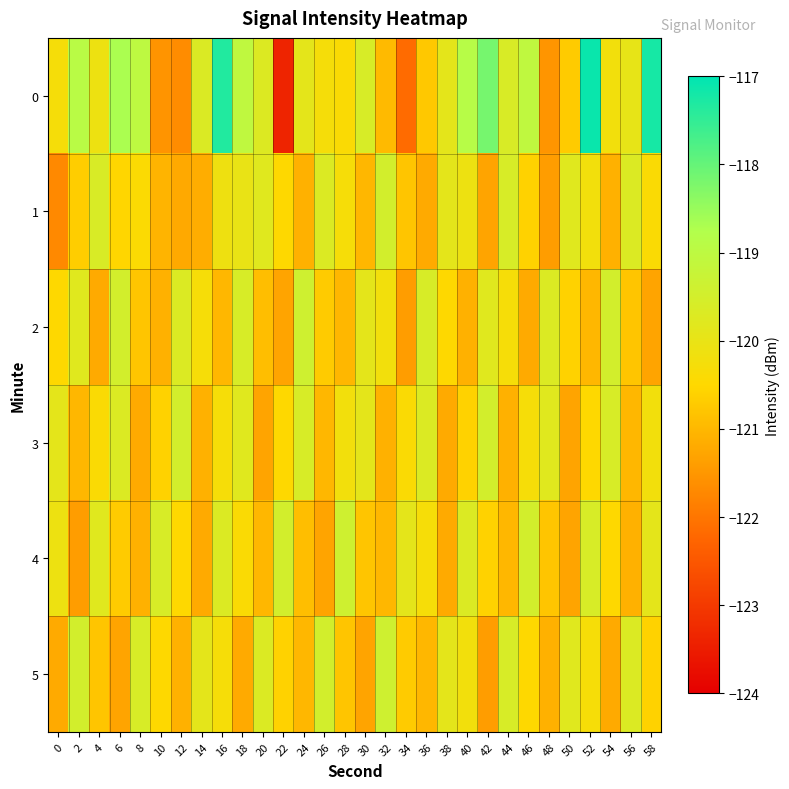

What is the spread (max minus min) of values at 58?

4.1